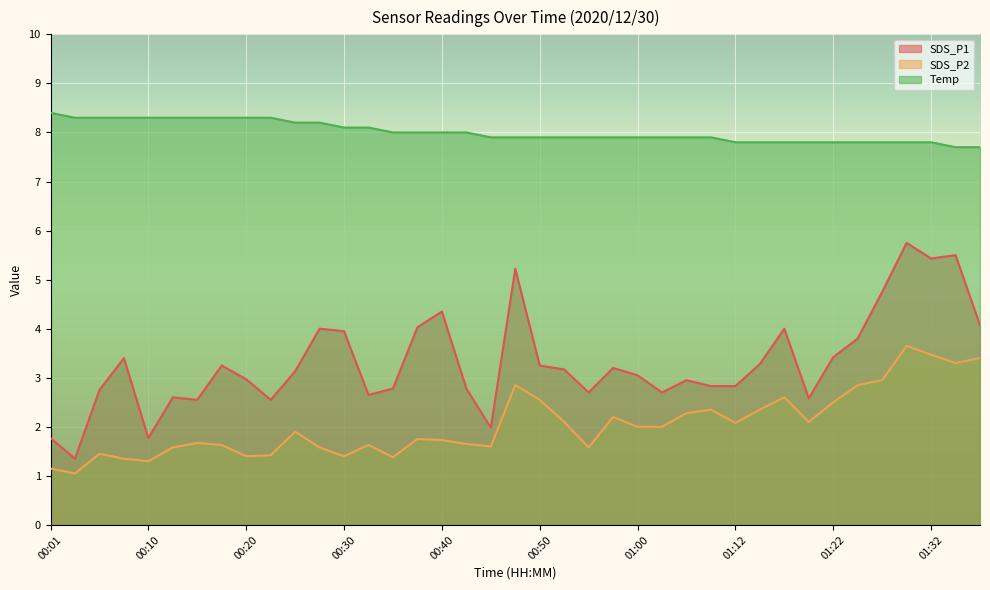

True or false: SDS_P1 and Temp cross at least once.

False